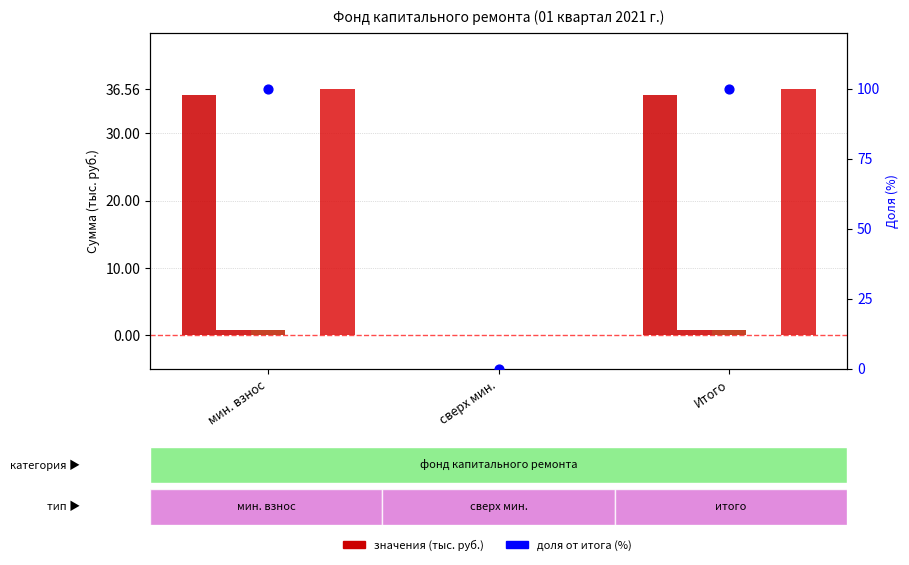

Which series has the largest total across all categories?

Доля от итога (%)